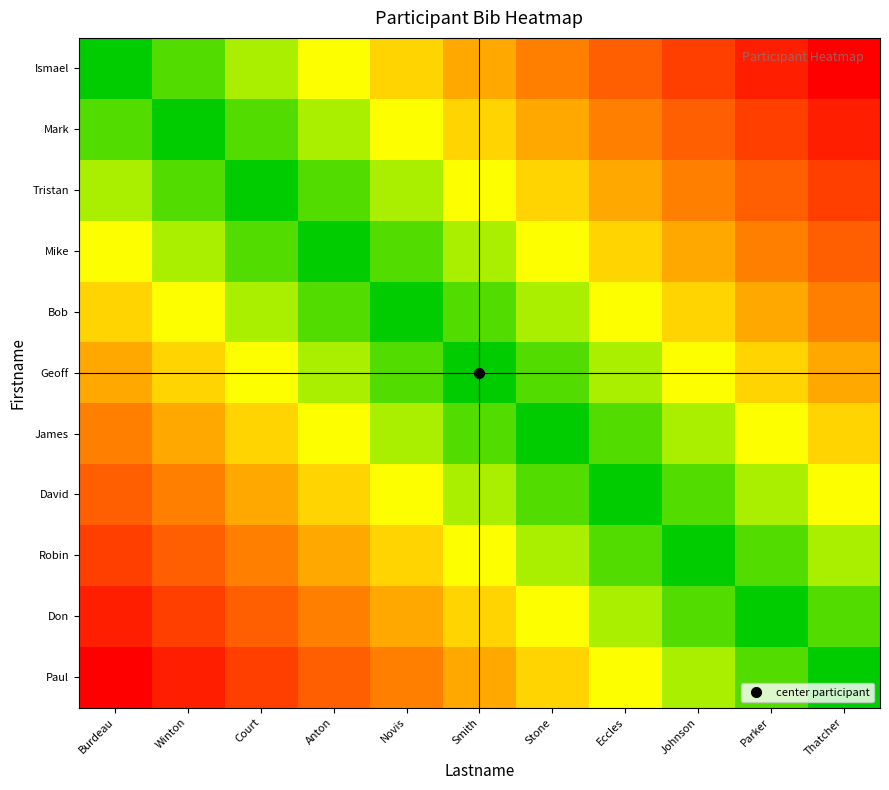

At how many categories does at least one series exceed 0?

11